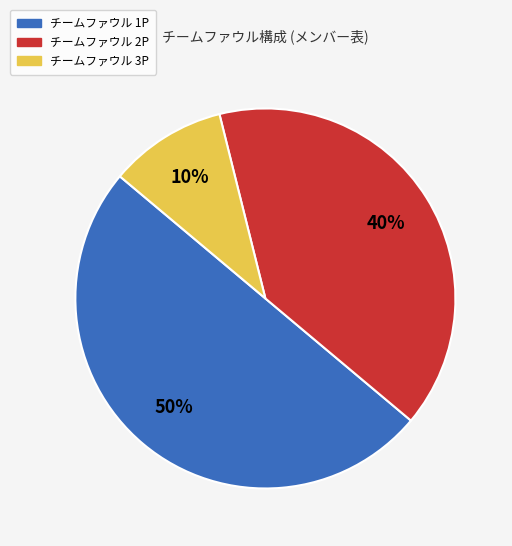

Count the number of slices in the pie.

3